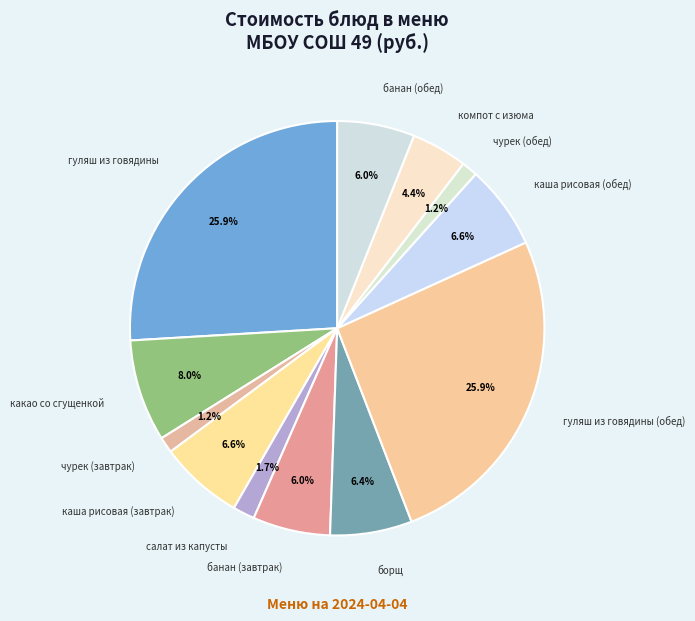

How many slices are in this pie chart?

12